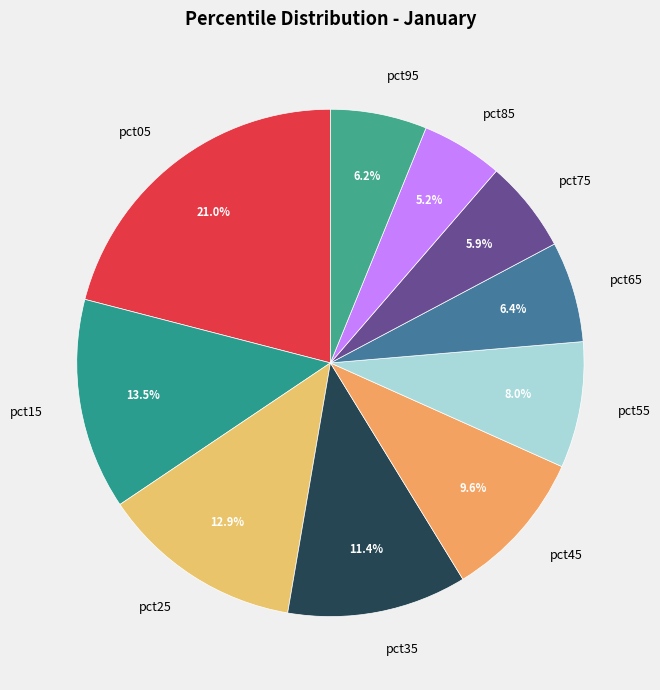

The pct95 slice represents 6% of the pie. True or false?

True